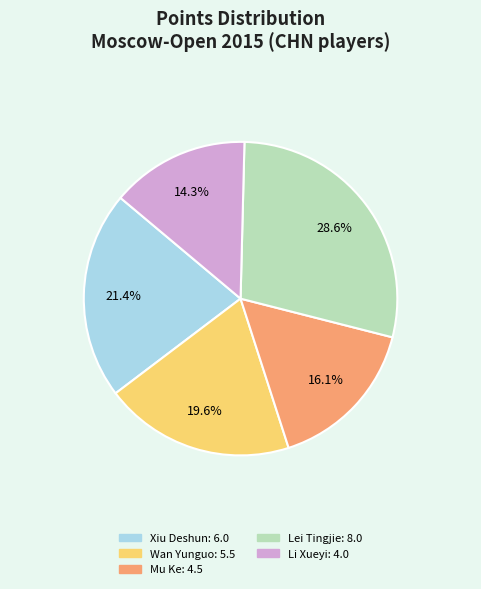

How many segments does this pie chart have?

5